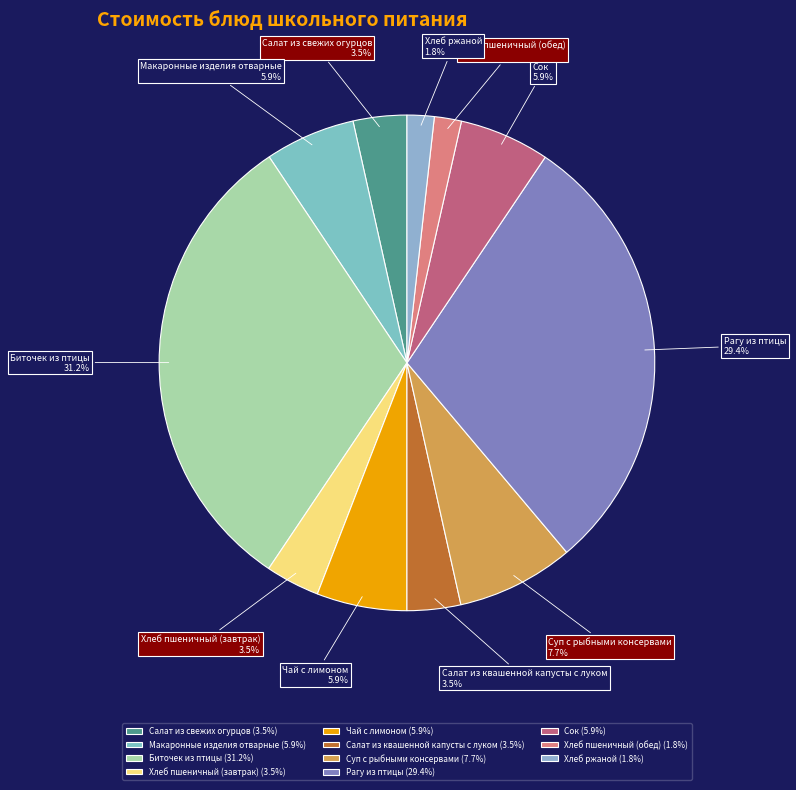

What percentage do Салат из квашенной капусты с луком and Сок together represent?

9.4%